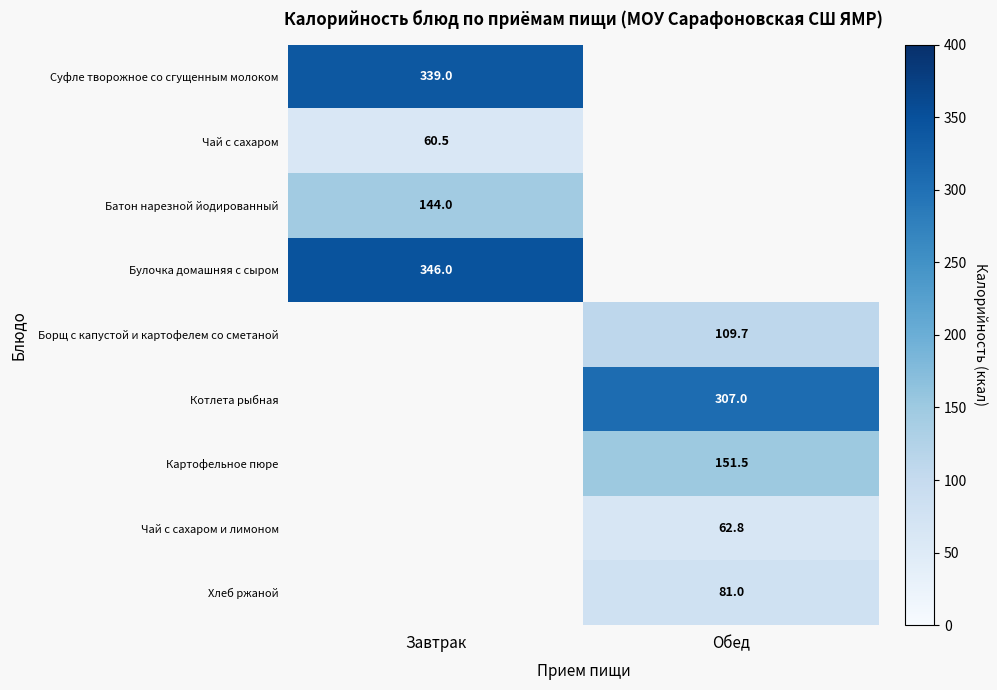

True or false: Котлета рыбная has a value of 307.0 at Обед.

True